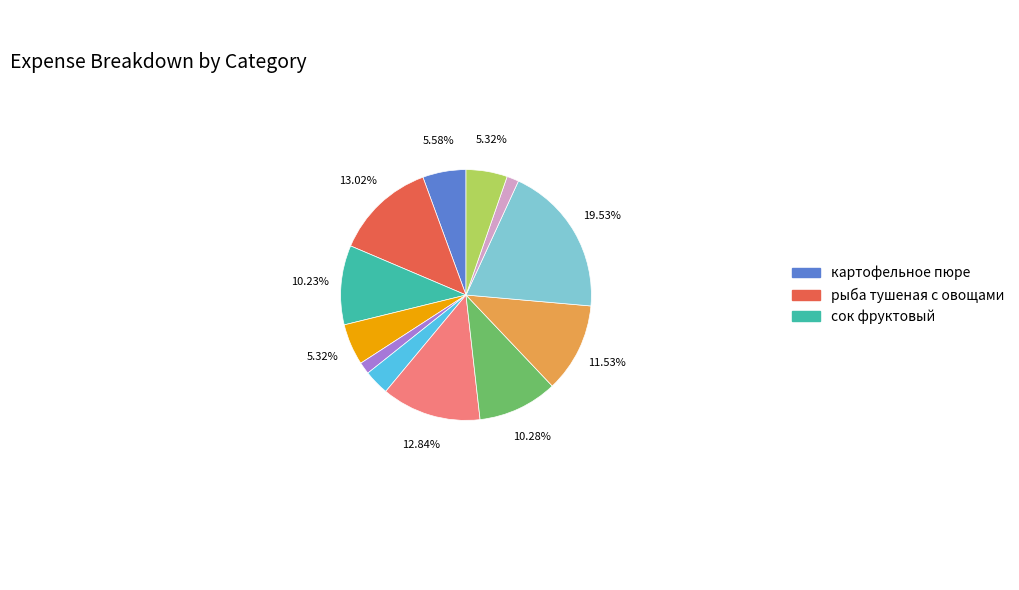

Does any single category account for the majority?

No